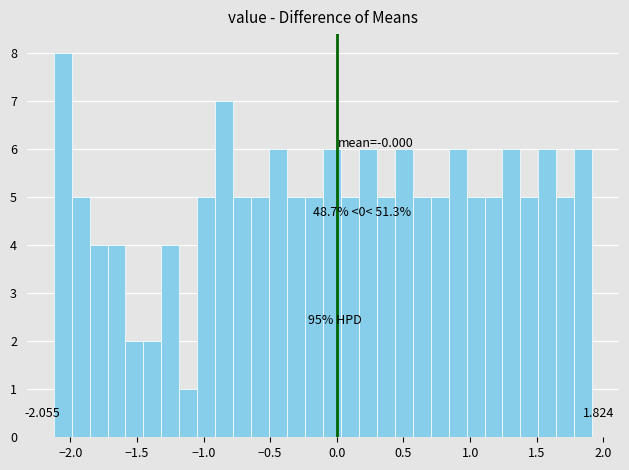

Around what value on the x-axis is the tallest bar? Give the approximate position of its centre, as read against the axis.

-2.05